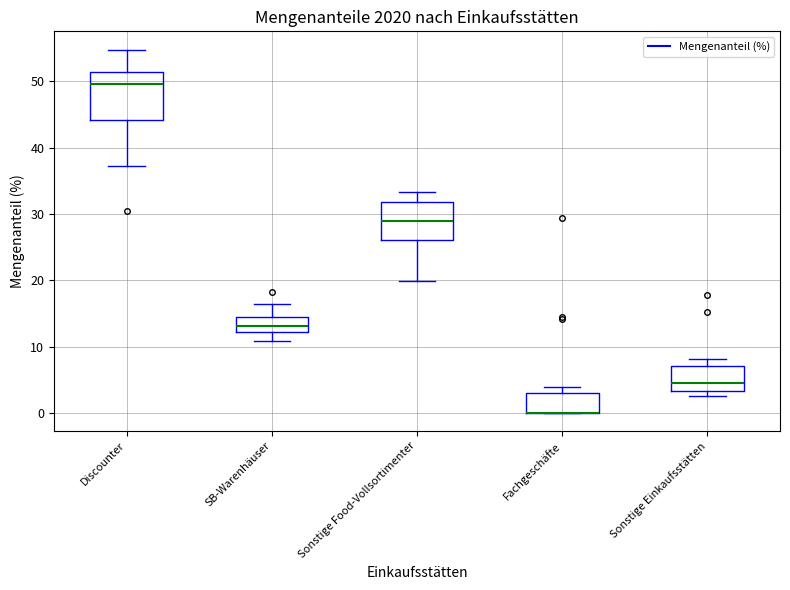

Reading left to right, transcribe this box plot: for each box, give where its median line is, the range the box spans, and where its two whiskers end, as read against the y-axis. The values are not printed on the chart, so give them approximately, as read against the axis.

Discounter: median 50, box 44 to 51, whiskers 37 to 55
SB-Warenhäuser: median 13, box 12 to 15, whiskers 11 to 16
Sonstige Food-Vollsortimenter: median 29, box 26 to 32, whiskers 20 to 33
Fachgeschäfte: median 0 (drawn on the box's lower edge), box 0 to 3, whiskers 0 to 4
Sonstige Einkaufsstätten: median 4, box 3 to 7, whiskers 3 (just below the box's lower edge) to 8